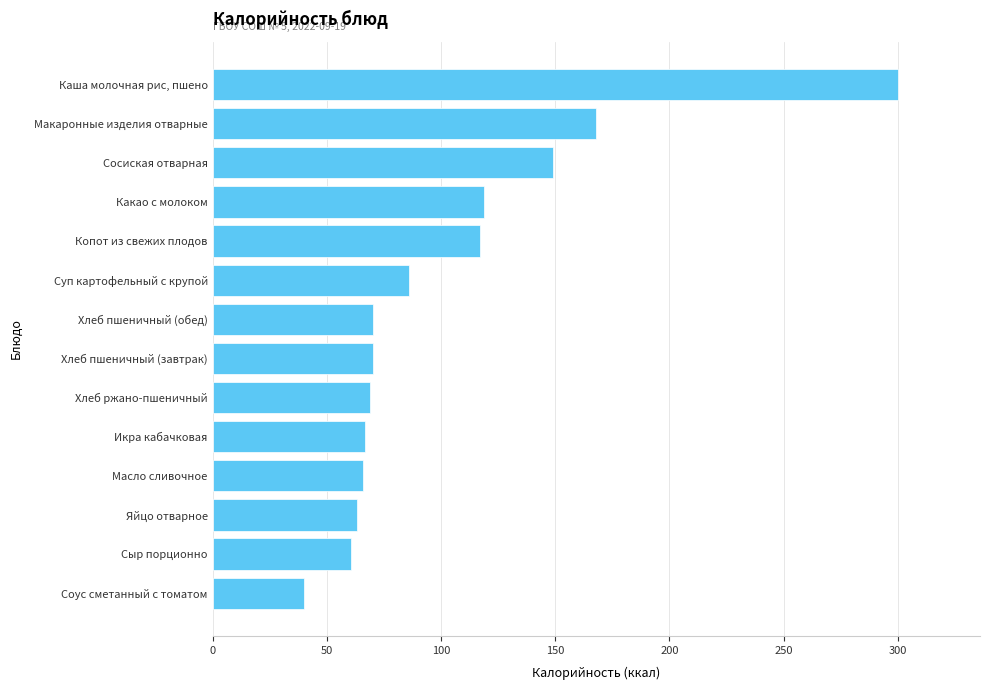

Which has a higher value, Суп картофельный с крупой or Каша молочная рис, пшено?

Каша молочная рис, пшено